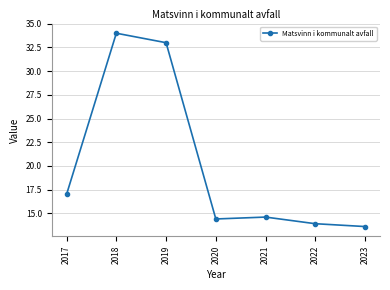

True or false: the data shows 33.0 at 2019.

True